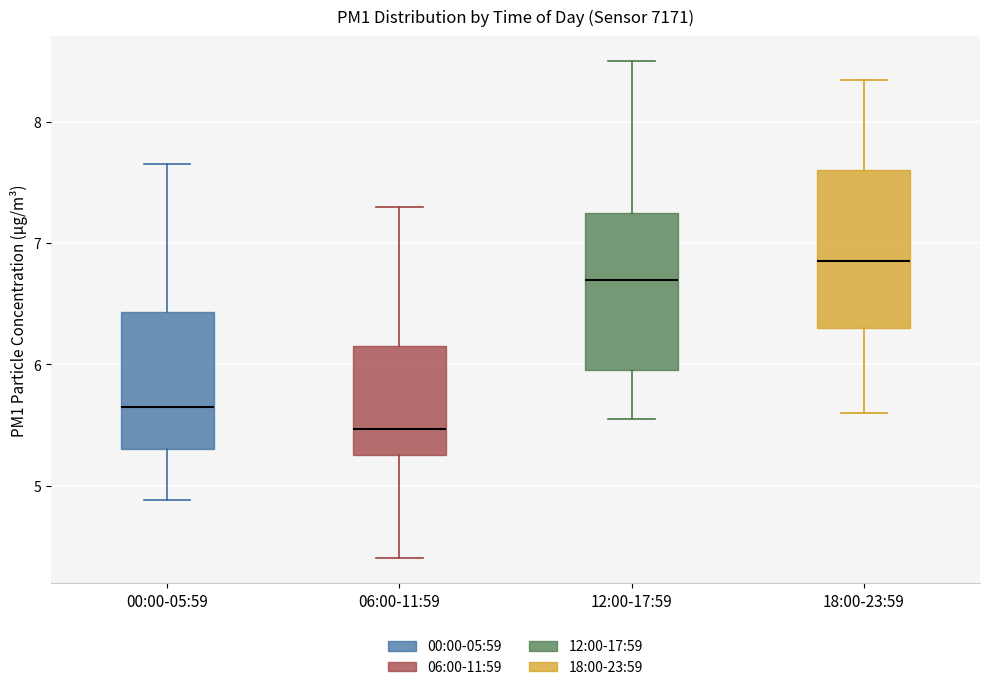

Reading left to right, read every box against the y-axis: the position of its median line, the range the box covers, and the ends of its whiskers. The values are not printed on the chart, so give them approximately, as read against the axis.

00:00-05:59: median 5.7, box 5.3 to 6.4, whiskers 4.9 to 7.7
06:00-11:59: median 5.5, box 5.3 to 6.2, whiskers 4.4 to 7.3
12:00-17:59: median 6.7, box 6.0 to 7.3, whiskers 5.6 to 8.5
18:00-23:59: median 6.9, box 6.3 to 7.6, whiskers 5.6 to 8.4